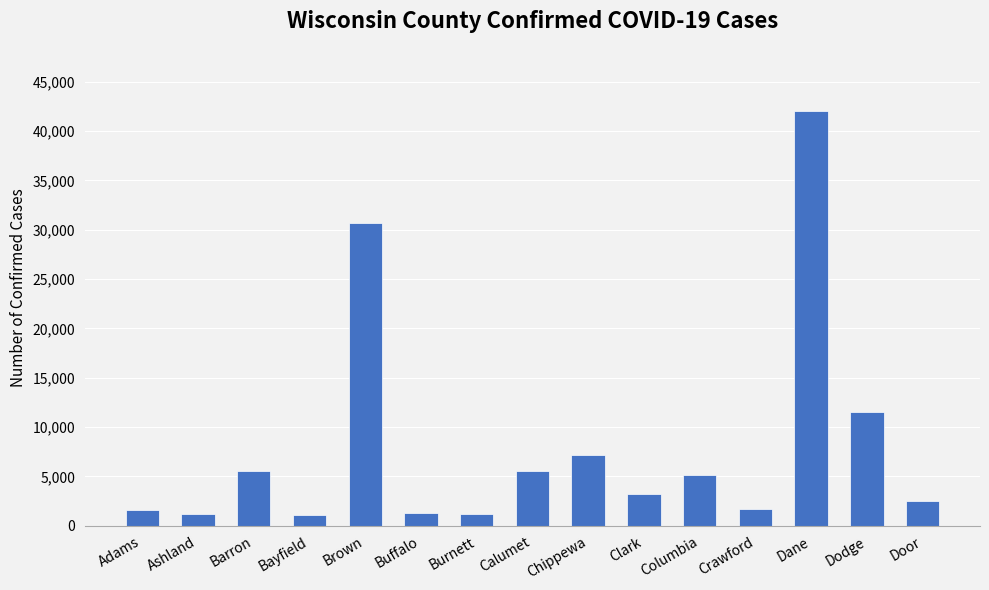

Is it true that the value at Door is 2514?

True